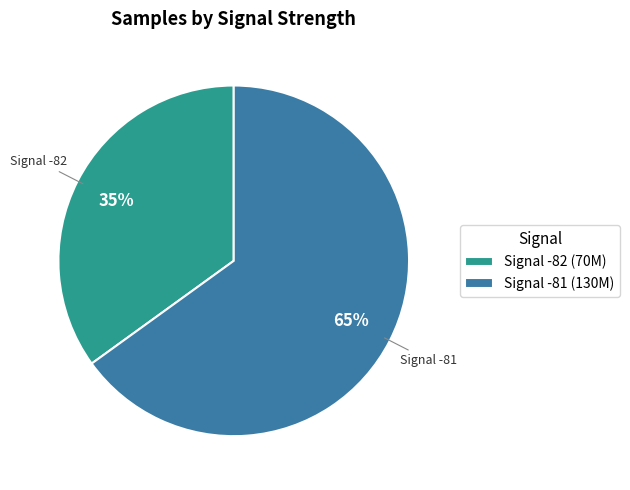

Is there a majority slice in this chart?

Yes